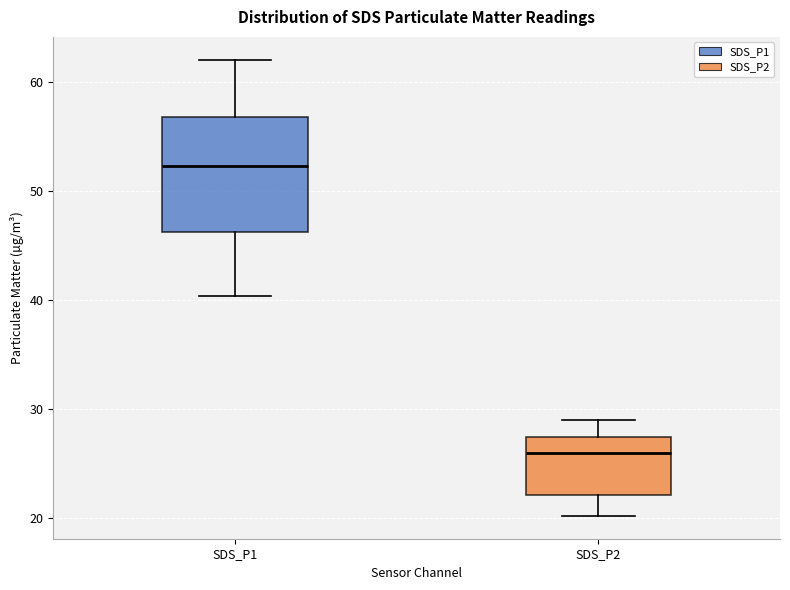

Which box is the tallest, from its lower edge to its upper edge?

SDS_P1